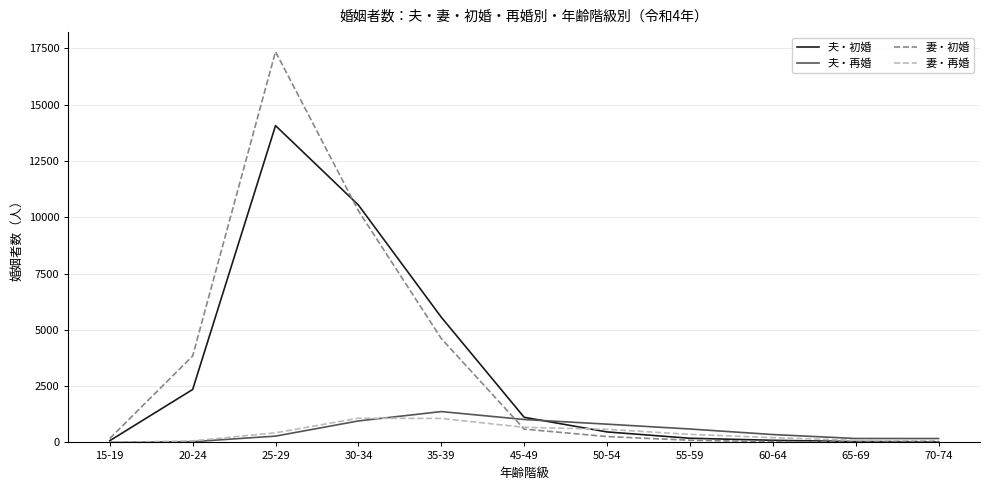

Is the value of 夫・初婚 at 60-64 greater than the value of 夫・再婚 at 35-39?

No